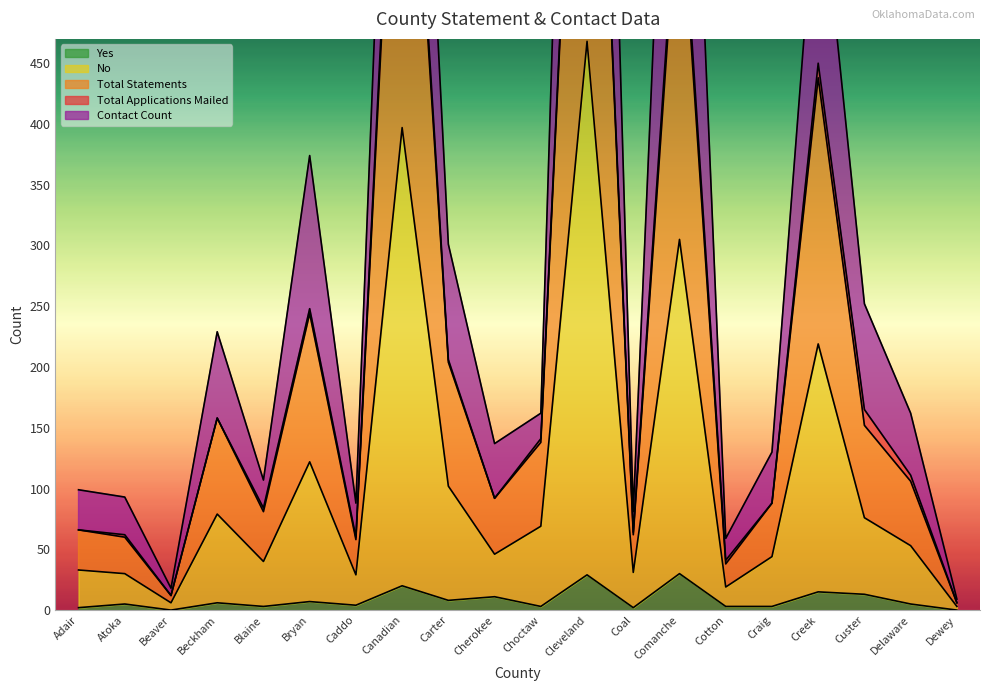

True or false: No and Yes cross at least once.

False